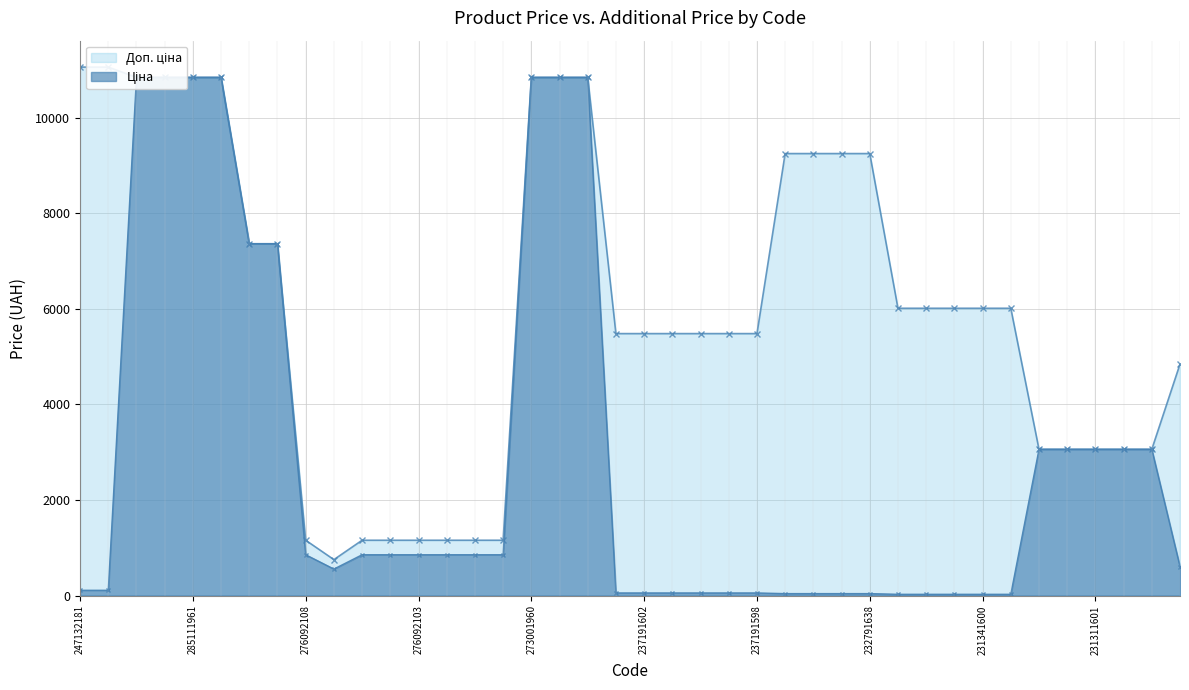

Reading right to left, what are all the values shown in this chart?

Ціна: 605.3	3059.7	3059.7	3059.7	3059.7	3059.7	26.7	26.7	26.7	26.7	26.7	41.1	41.1	41.1	41.1	54.8	54.8	54.8	54.8	54.8	54.8	10840.1	10840.1	10840.1	854.0	854.0	854.0	854.0	854.0	854.0	555.1	854.0	7360.2	7360.2	10840.1	10840.1	10840.1	10840.1	110.5	110.5
Доп. ціна: 4842.6	3060.0	3060.0	3060.0	3060.0	3060.0	6010.0	6010.0	6010.0	6010.0	6010.0	9246.0	9246.0	9246.0	9246.0	5480.0	5480.0	5480.0	5480.0	5480.0	5480.0	10840.1	10840.1	10840.1	1157.3	1157.3	1157.3	1157.3	1157.3	1157.3	752.0	1157.3	7360.2	7360.2	10840.1	10840.1	10840.1	10840.1	11055.0	11055.0